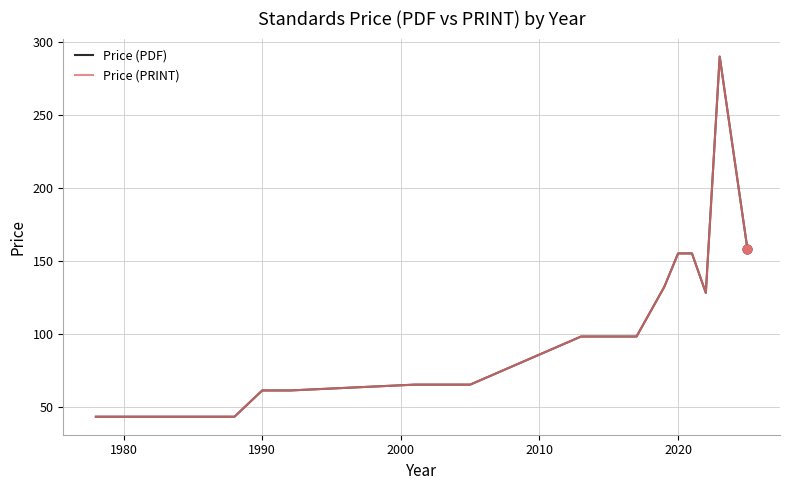

Is this an area chart (filled region under the line)?

No